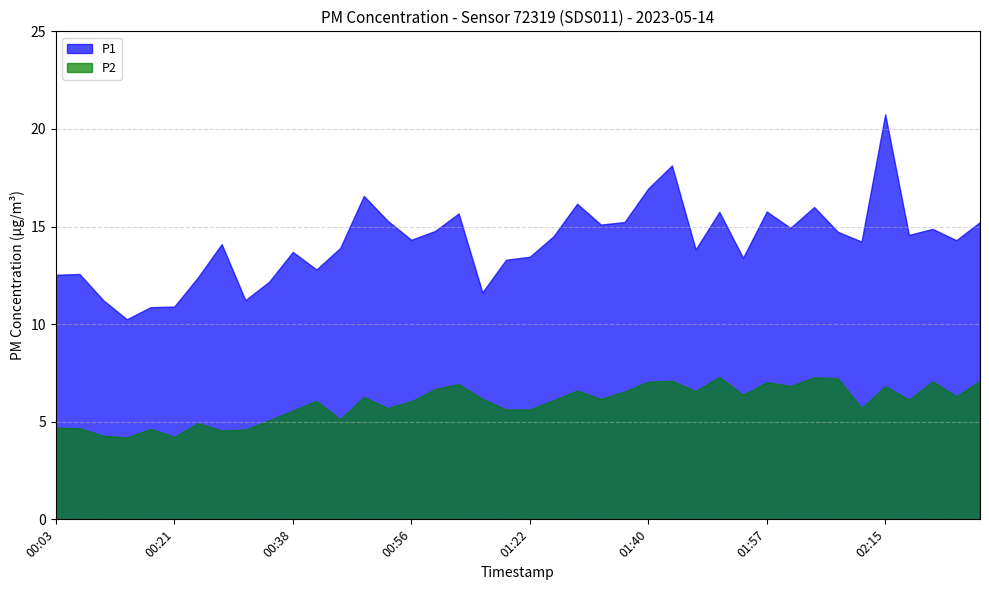

What position from the left is 00:42?

12